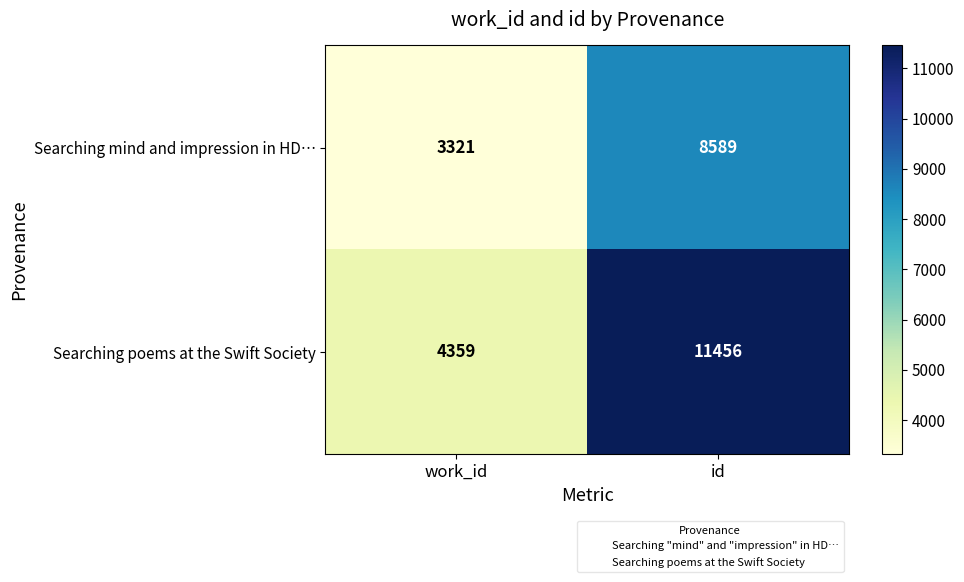

What is the sum of all Searching poems at the Swift Society values?

15815